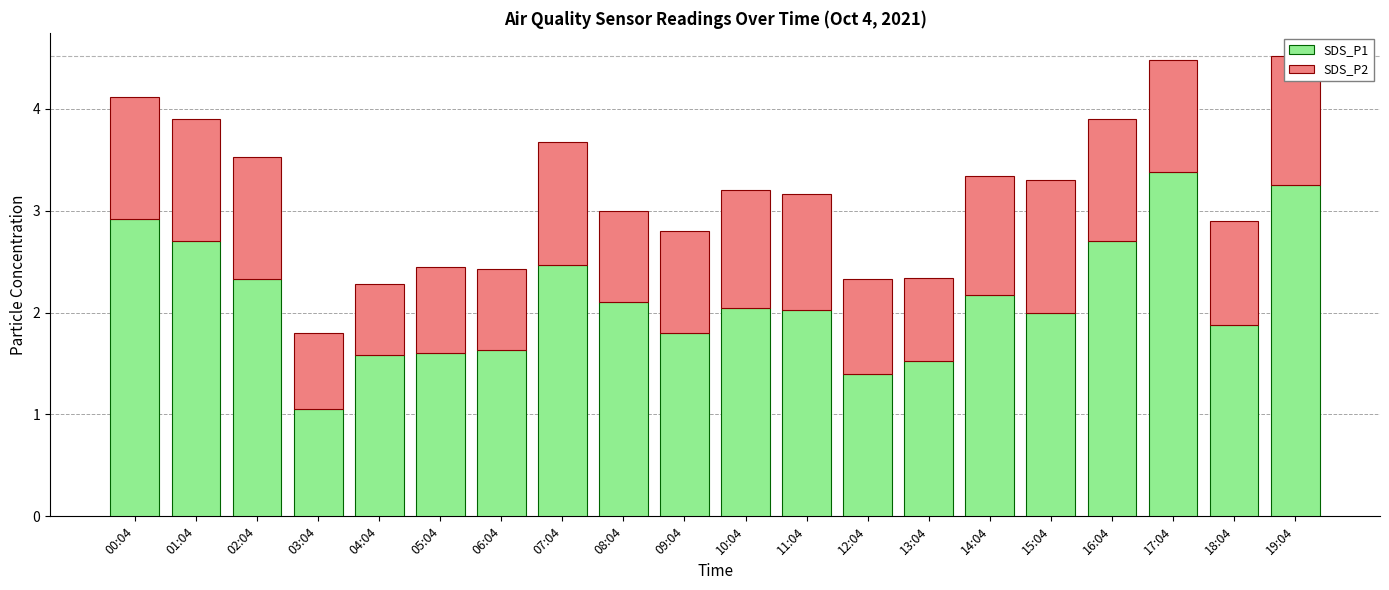

What is the sum of the SDS_P1 values at 03:04 and 07:04?

3.5